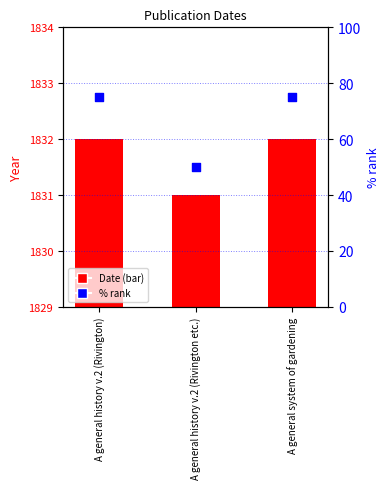

At how many categories does at least one series exceed 938?

3